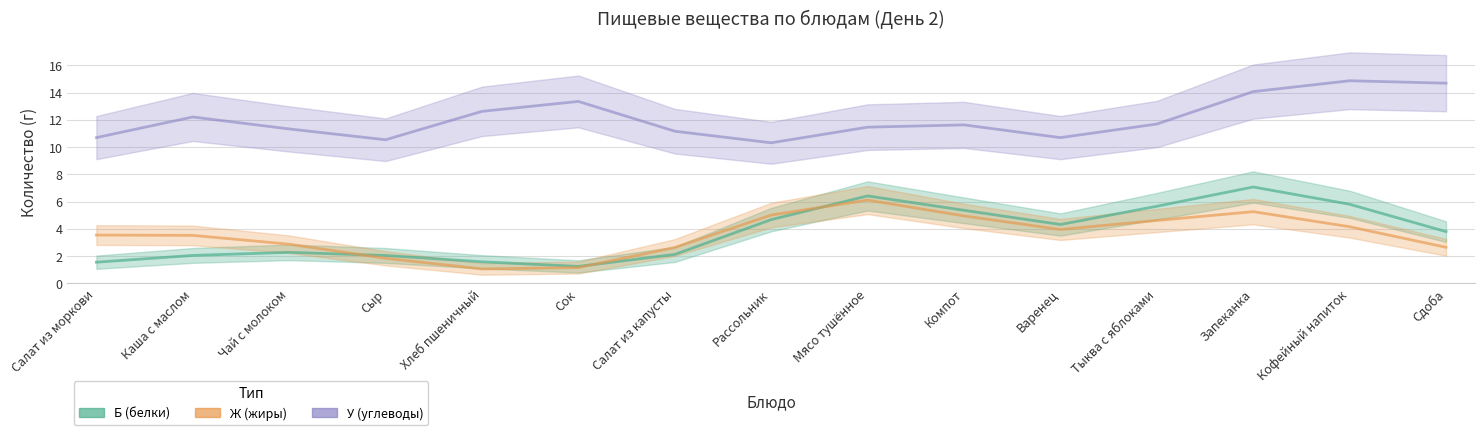

Reading left to right, extract all data points from this chart.

Б (белки): Салат из моркови=1.5	Каша с маслом=2.0	Чай с молоком=2.3	Сыр=2.0	Хлеб пшеничный=1.6	Сок=1.2	Салат из капусты=2.1	Рассольник=4.7	Мясо тушённое=6.4	Компот=5.4	Варенец=4.3	Тыква с яблоками=5.7	Запеканка=7.1	Кофейный напиток=5.8	Сдоба=3.8
Ж (жиры): Салат из моркови=3.5	Каша с маслом=3.5	Чай с молоком=2.9	Сыр=1.8	Хлеб пшеничный=1.1	Сок=1.2	Салат из капусты=2.6	Рассольник=5.0	Мясо тушённое=6.1	Компот=4.9	Варенец=3.9	Тыква с яблоками=4.6	Запеканка=5.3	Кофейный напиток=4.1	Сдоба=2.6
У (углеводы): Салат из моркови=10.7	Каша с маслом=12.2	Чай с молоком=11.3	Сыр=10.5	Хлеб пшеничный=12.6	Сок=13.3	Салат из капусты=11.2	Рассольник=10.3	Мясо тушённое=11.5	Компот=11.6	Варенец=10.7	Тыква с яблоками=11.7	Запеканка=14.1	Кофейный напиток=14.9	Сдоба=14.7